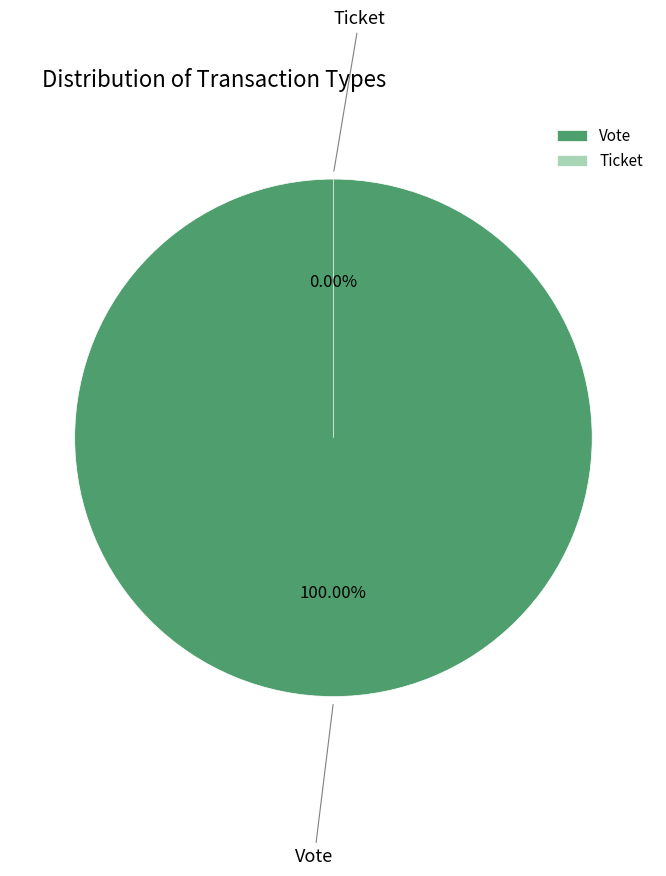

To the nearest percent, what percentage of the pie is Vote?

100%